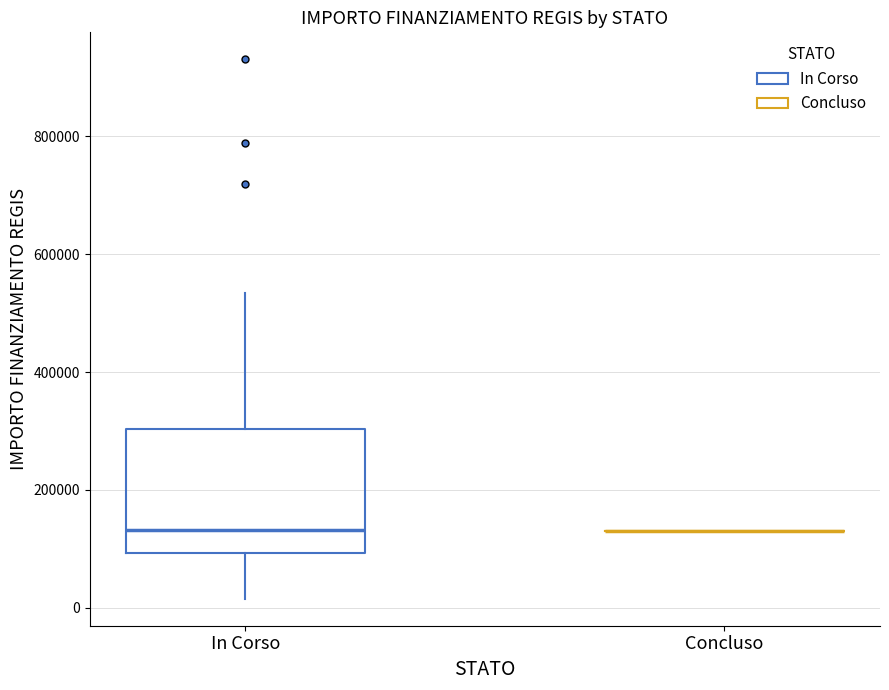

Reading left to right, transcribe this box plot: for each box, give where its median line is, the range the box spans, and where its two whiskers end, as read against the y-axis. The values are not printed on the chart, so give them approximately, as read against the axis.

In Corso: median 140000, box 100000 to 300000, whiskers 20000 to 540000
Concluso: box collapsed to a line at 140000, whiskers 140000 to 140000